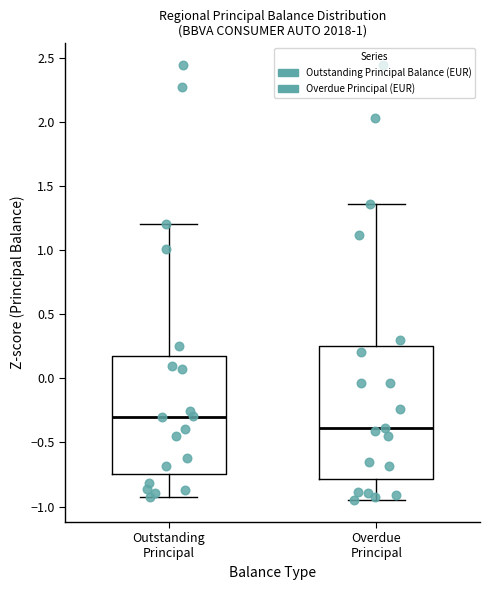

Where is the upper edge of the box for Overdue Principal on the y-axis? The values are not printed on the chart, so give them approximately, as read against the axis.

0.25